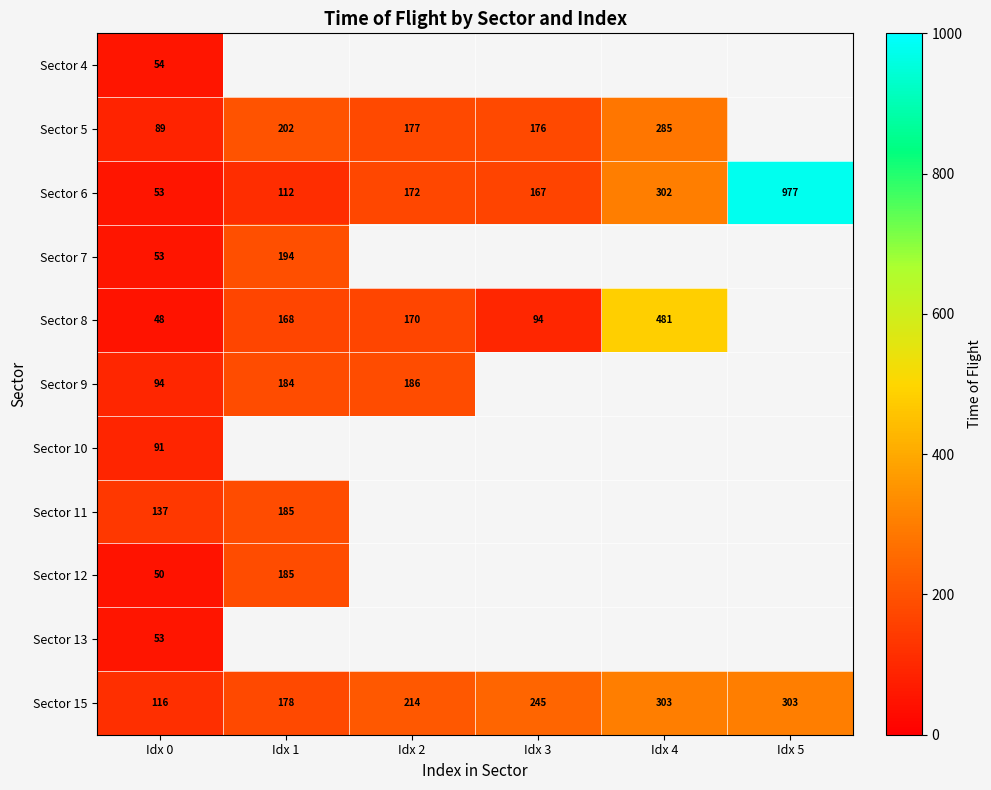

At which category does the chart reach its minimum across all series?

Idx 0